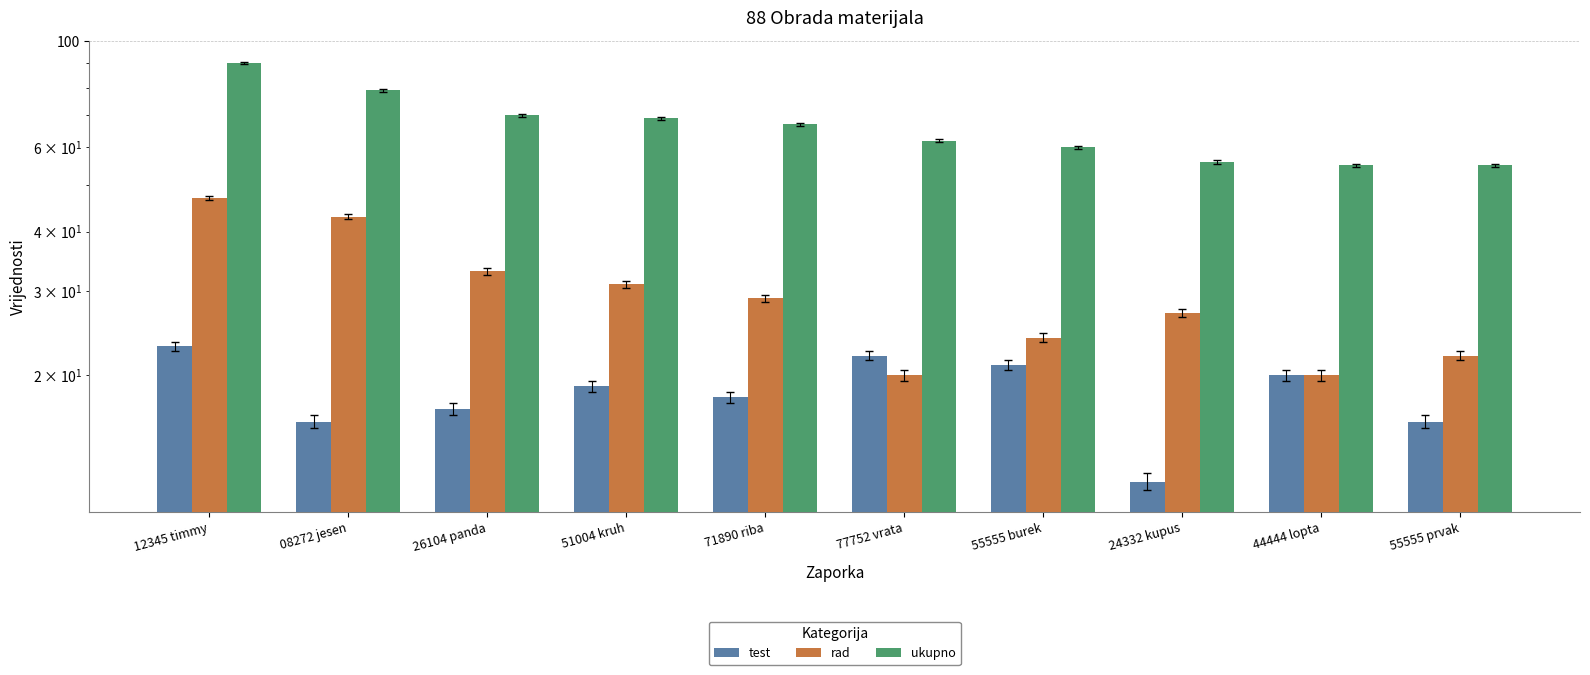

Which series has the largest range (max minus min)?

ukupno